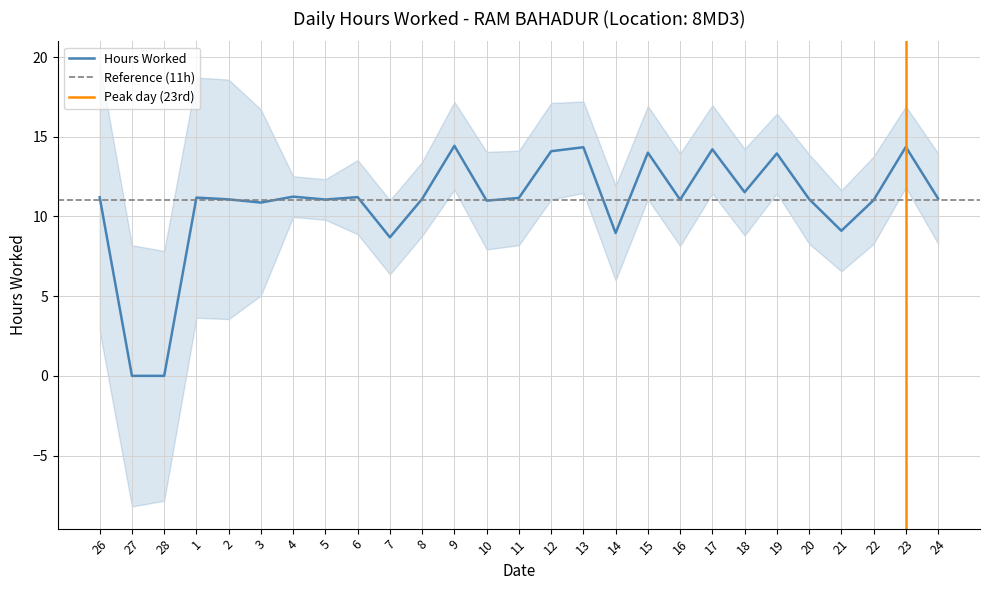

Which label corresponds to the largest value in the chart?

9